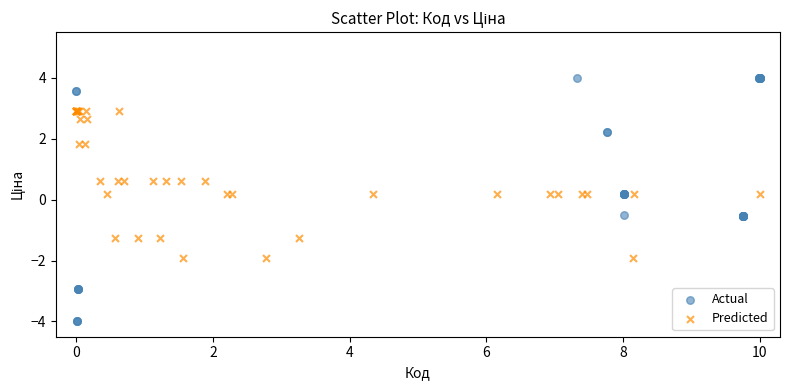

Which series contains the lowest Y value?

Actual